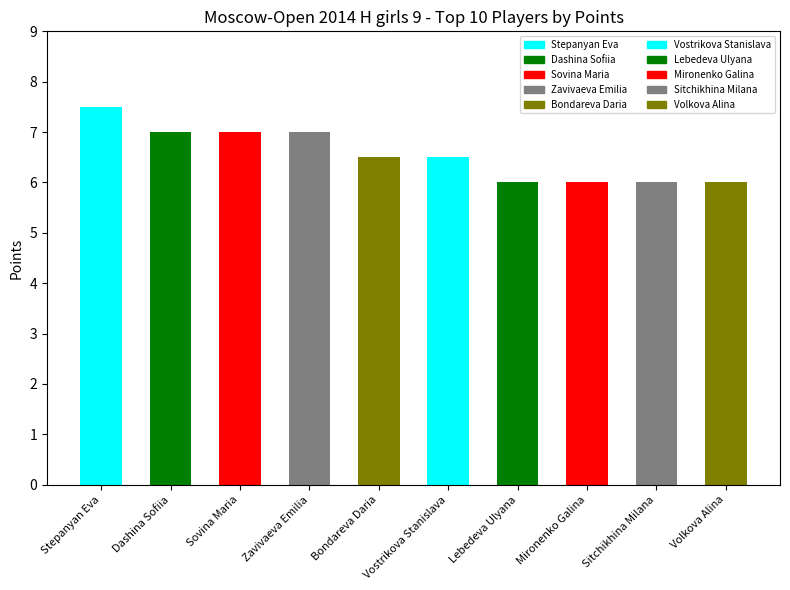

What position from the left is Volkova Alina?

10